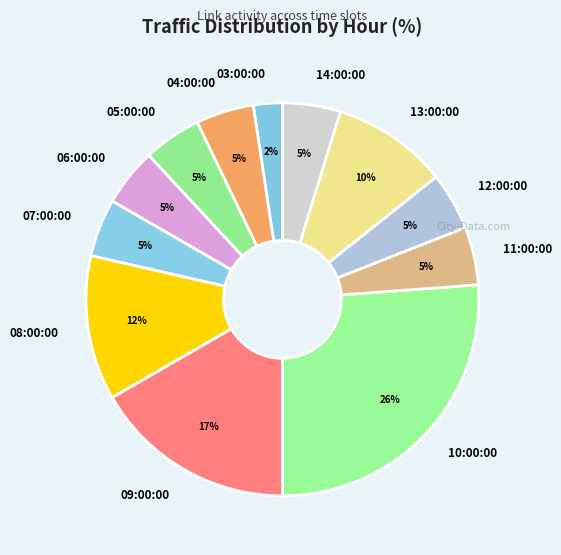

Do 10:00:00 and 09:00:00 together represent more than half of the pie?

No